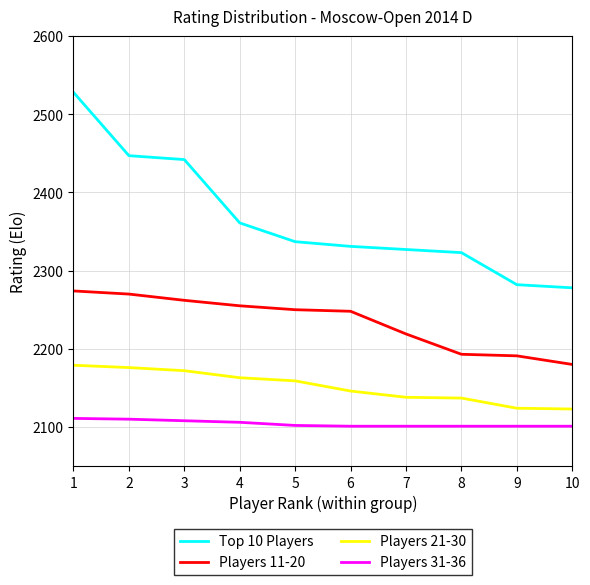

The value of Players 11-20 at 3 is 4052. True or false?

False